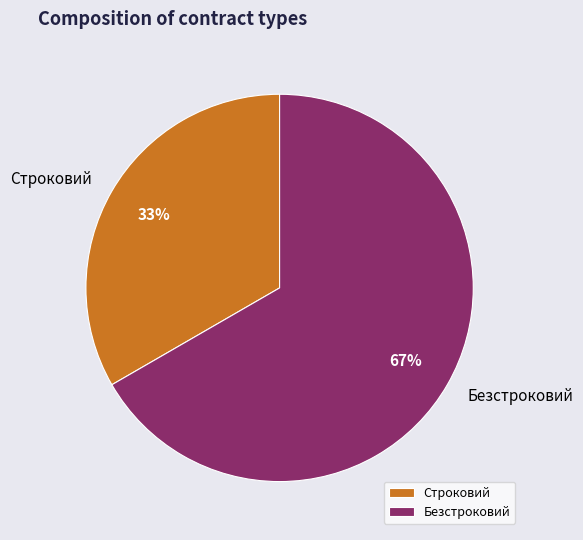

What is the majority slice?

Безстроковий